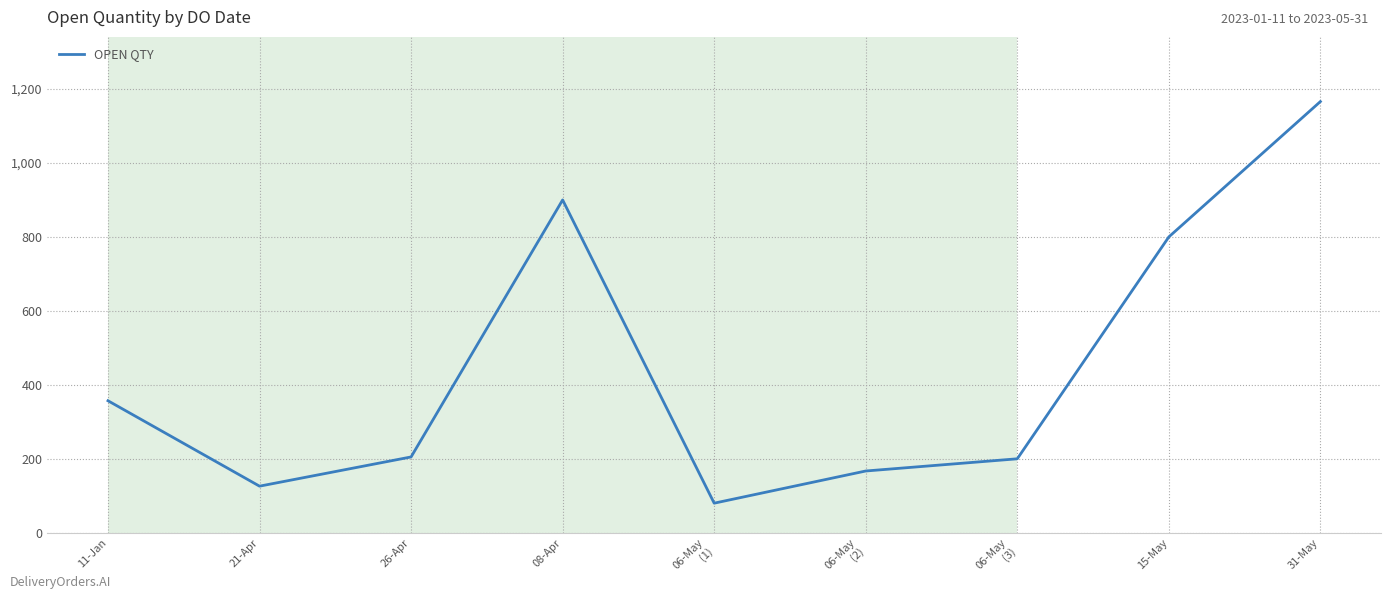

The value at 08-Apr is 900. True or false?

True